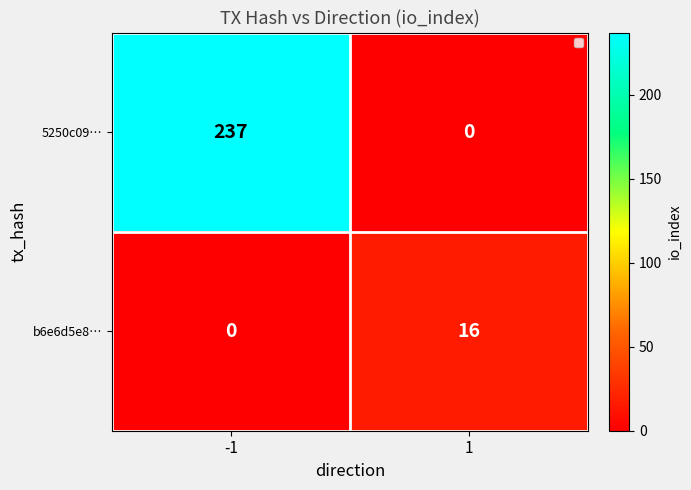

What is the difference between the 5250c09… values at -1 and 1?

237